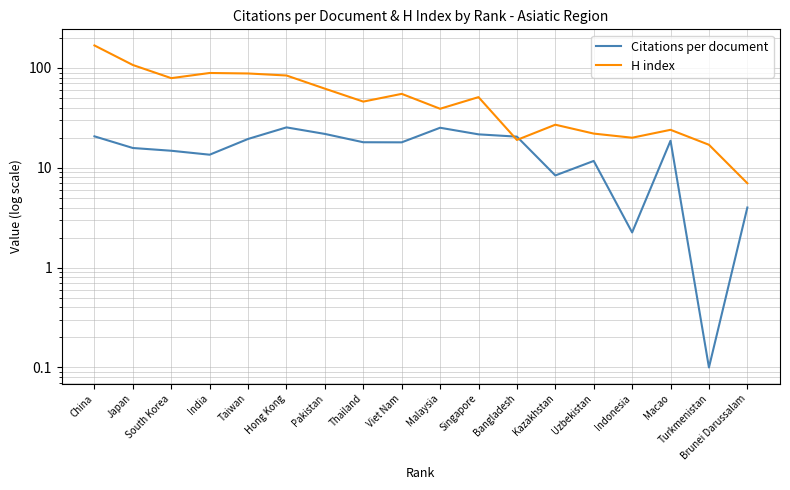

Where is Citations per document nearest to the value 12?

Uzbekistan